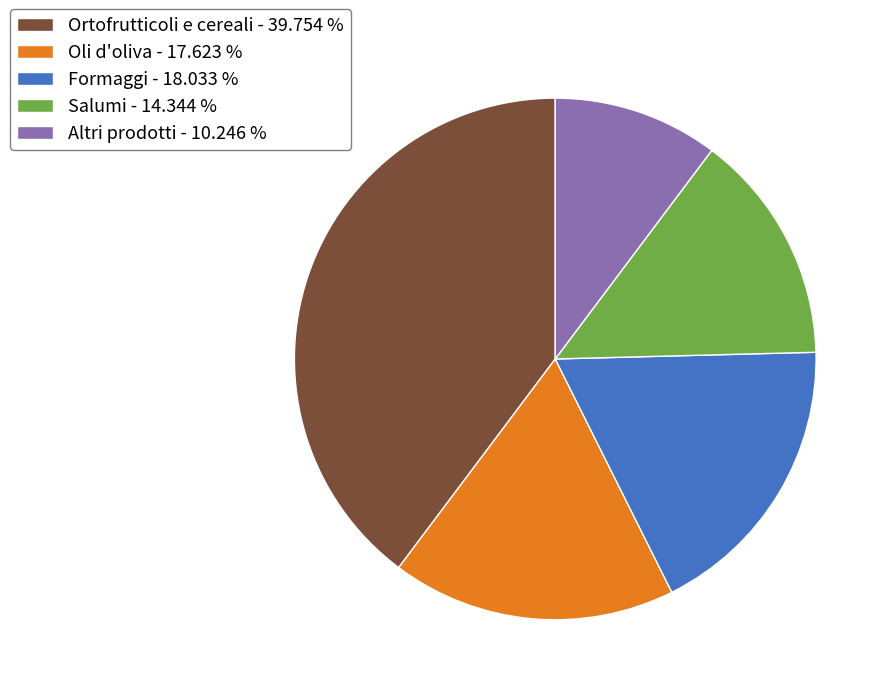

Combined, do Oli d'oliva - 17.623 % and Altri prodotti - 10.246 % account for over 50%?

No